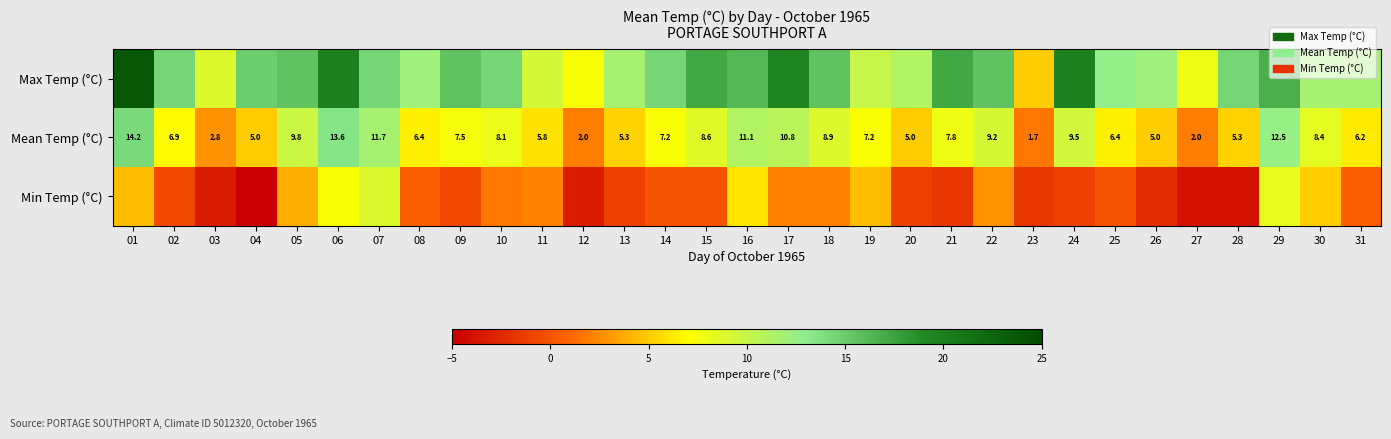

What is the sum of the Mean Temp (°C) values at 14 and 28?

12.5